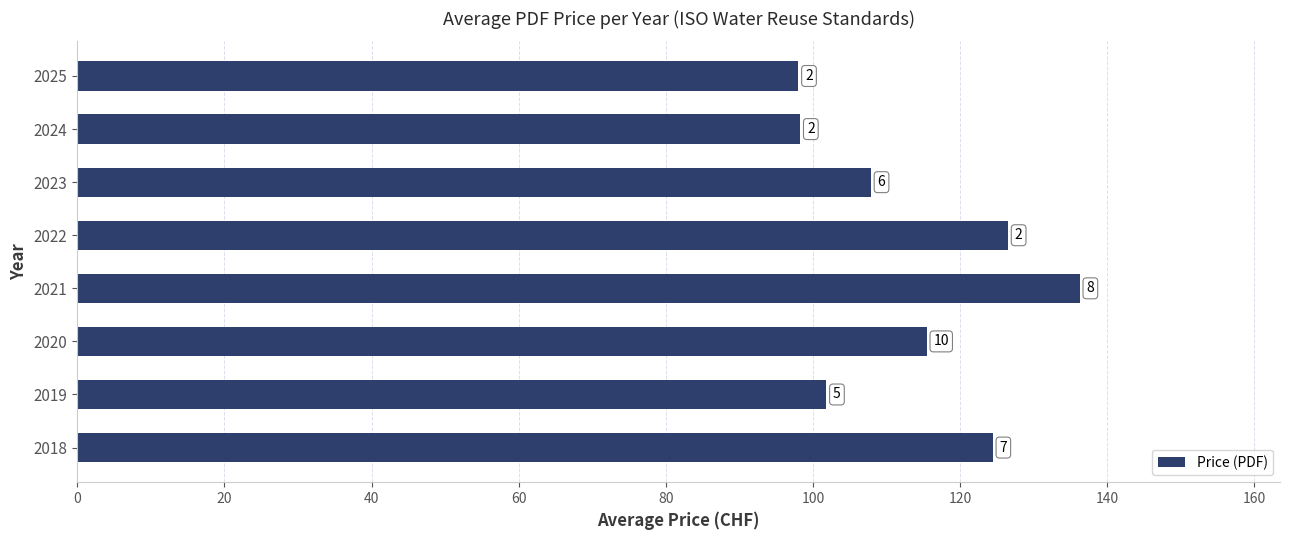

How many bars are there in total?

8